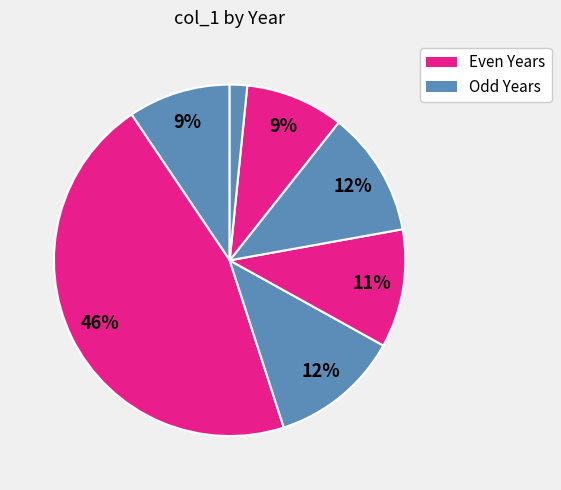

Which slice is the smallest?

2024